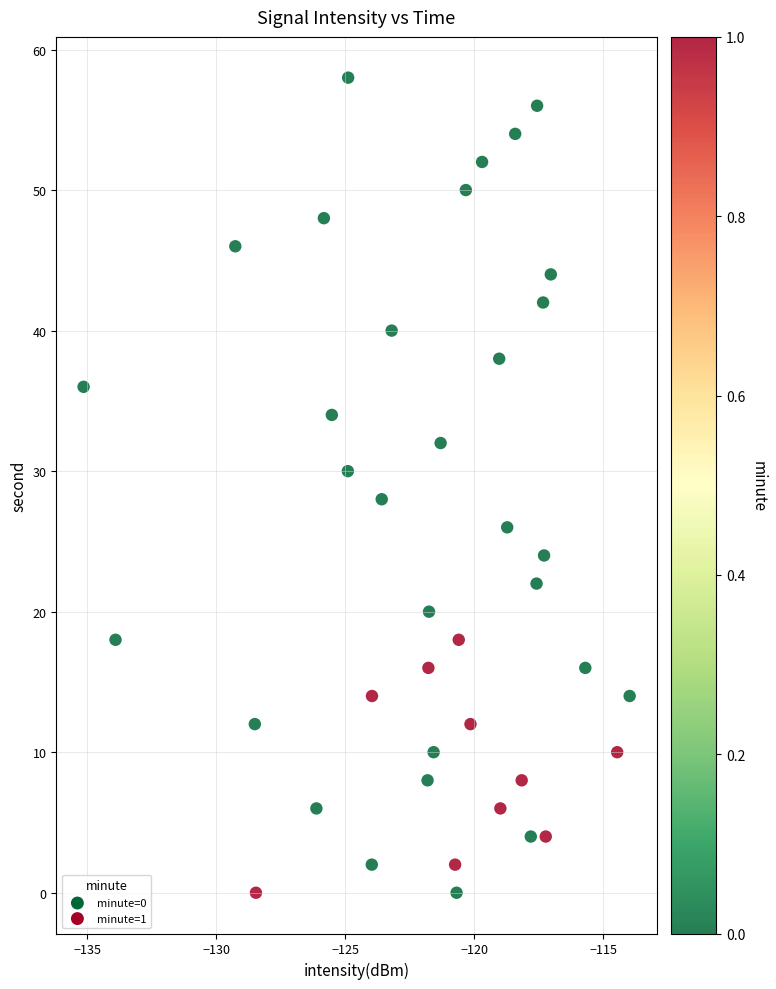

How many data points are displayed?

40